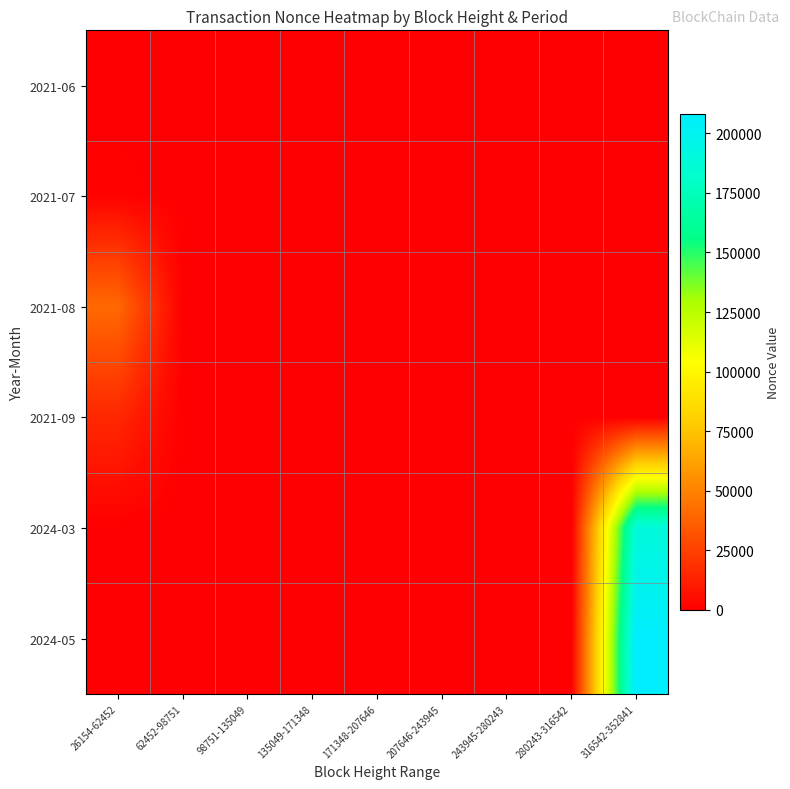

At which category is the sum across all series the highest?

316542-352841